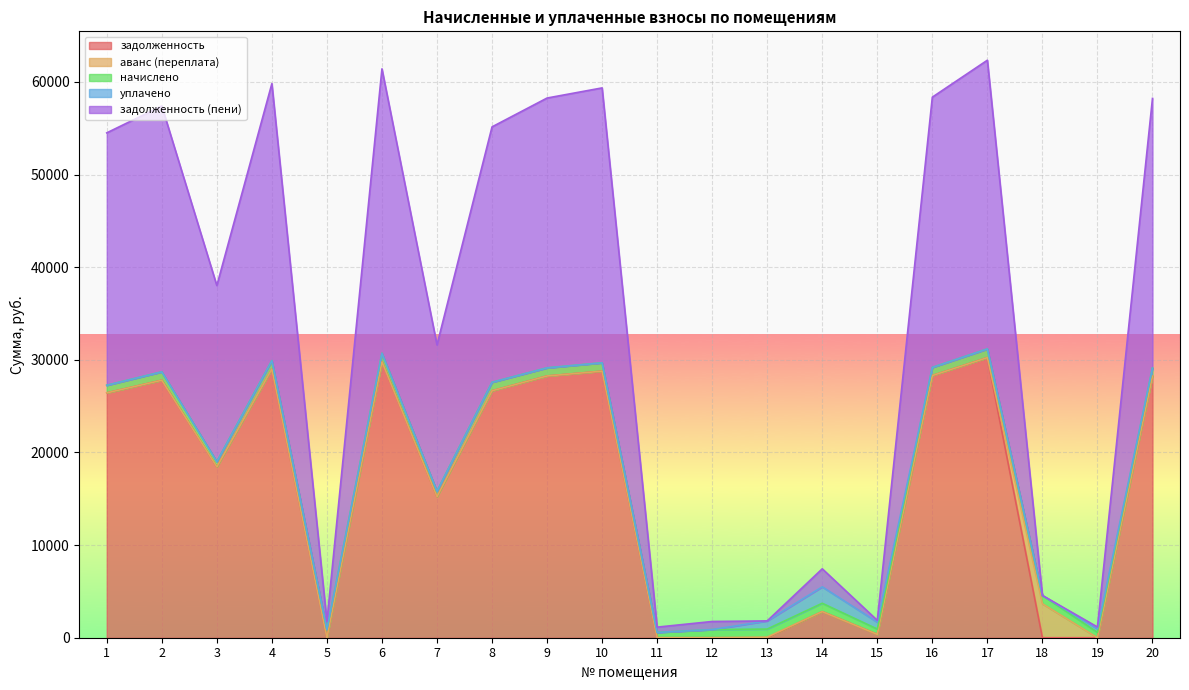

How many series are shown in this chart?

5